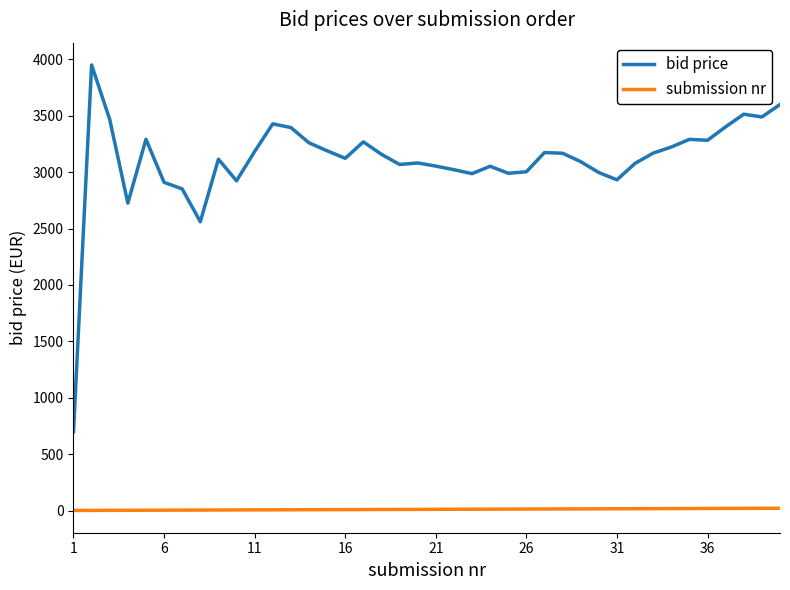

How many distinct data groups are displayed?

2